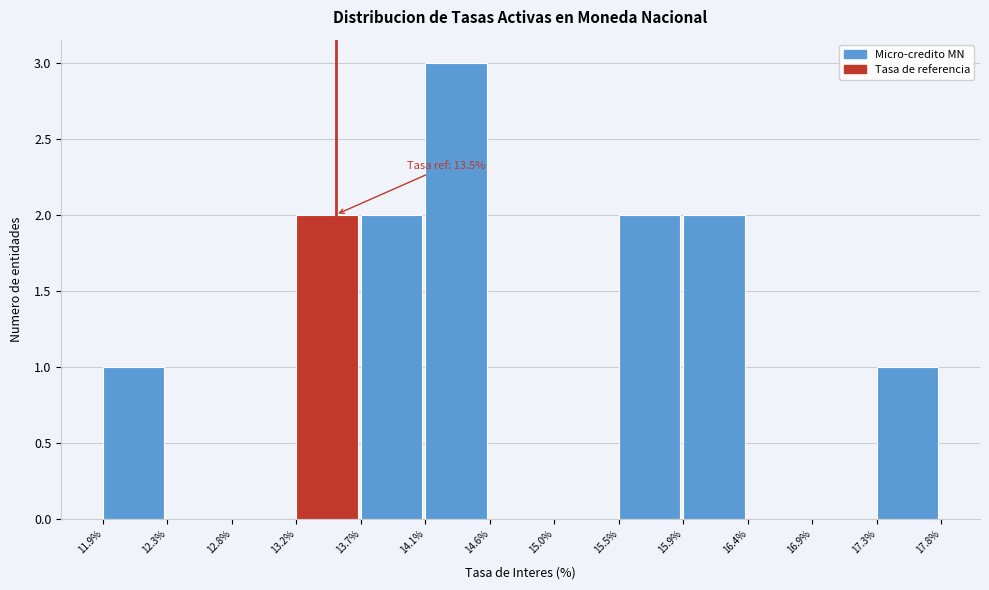

Which range on the x-axis has the tallest bar?

14.1% to 14.6%